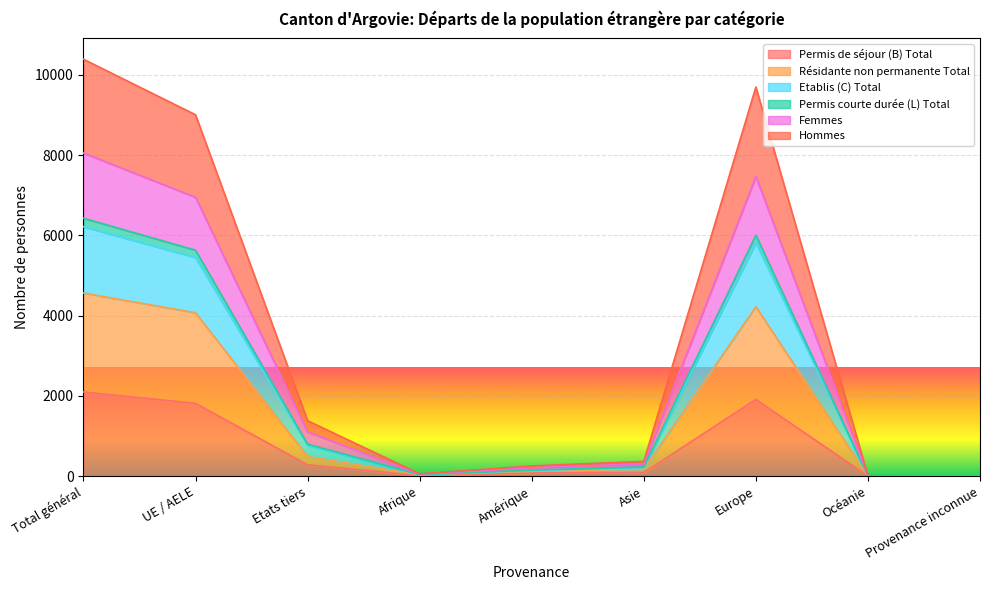

At which category does Résidante non permanente Total reach its first local valley?

Afrique